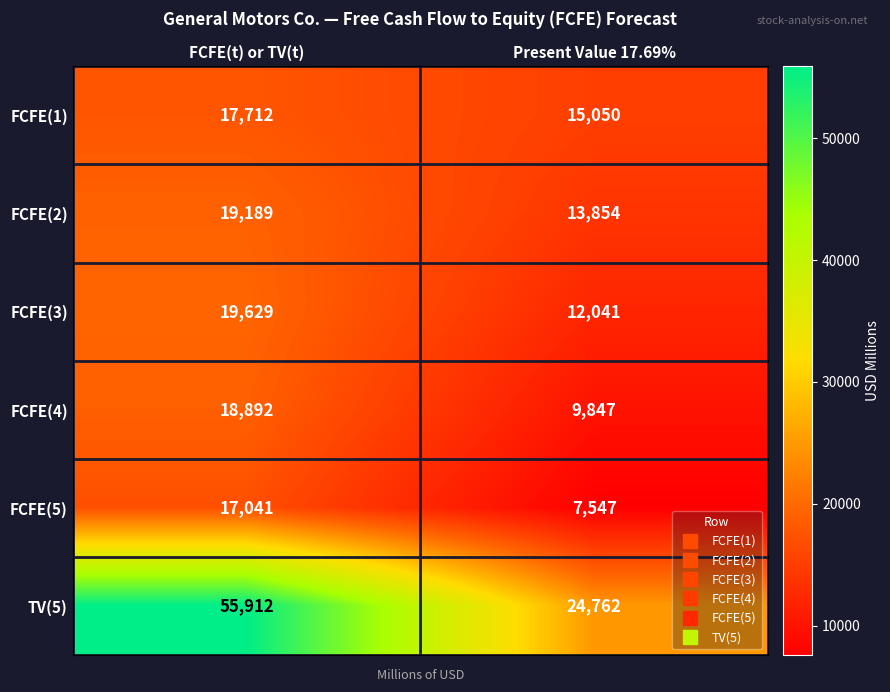

What is the difference between the FCFE(1) values at FCFE(t) or TV(t) and Present Value 17.69%?

2662